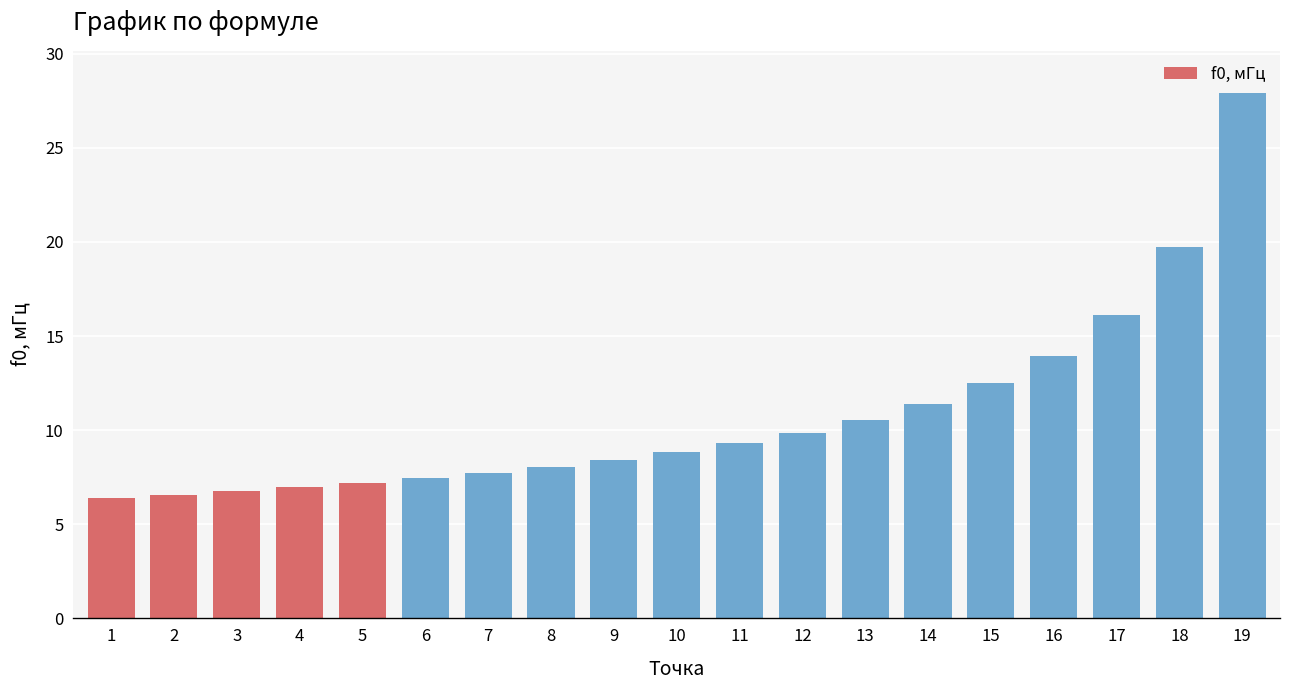

Are the bars grouped side by side (vs. stacked)?

No